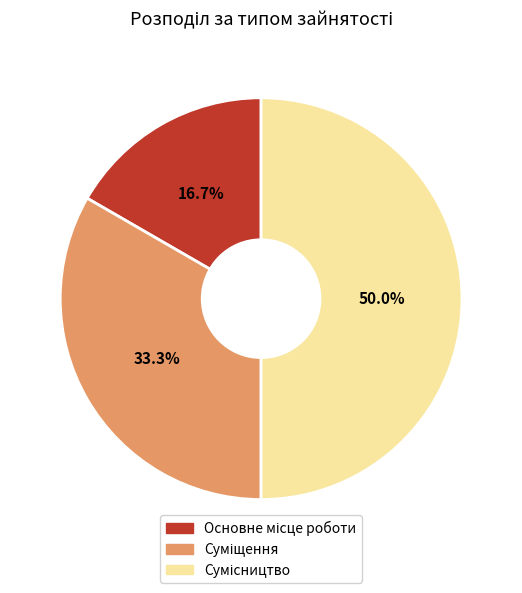

Is it true that Основне місце роботи is 28% of the pie?

False